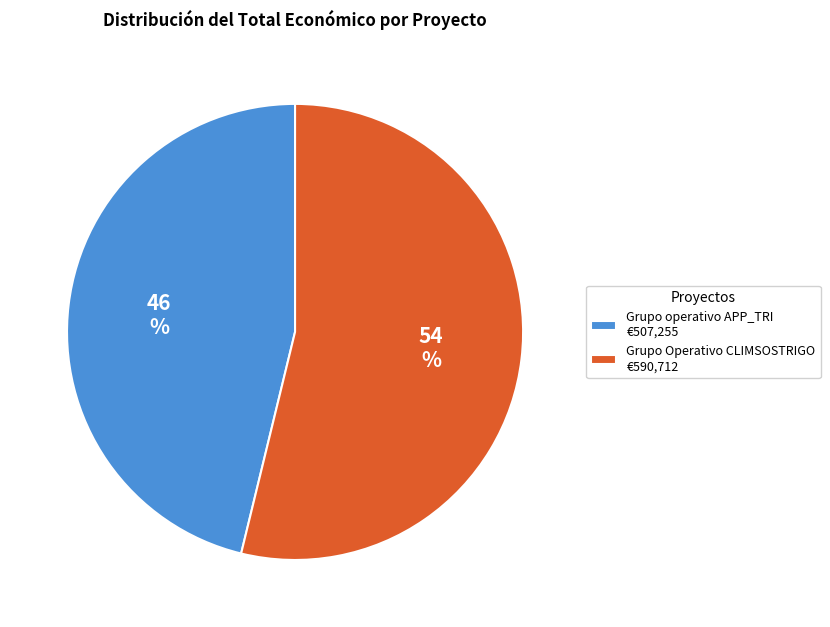

To the nearest percent, what is the average slice percentage?

50%